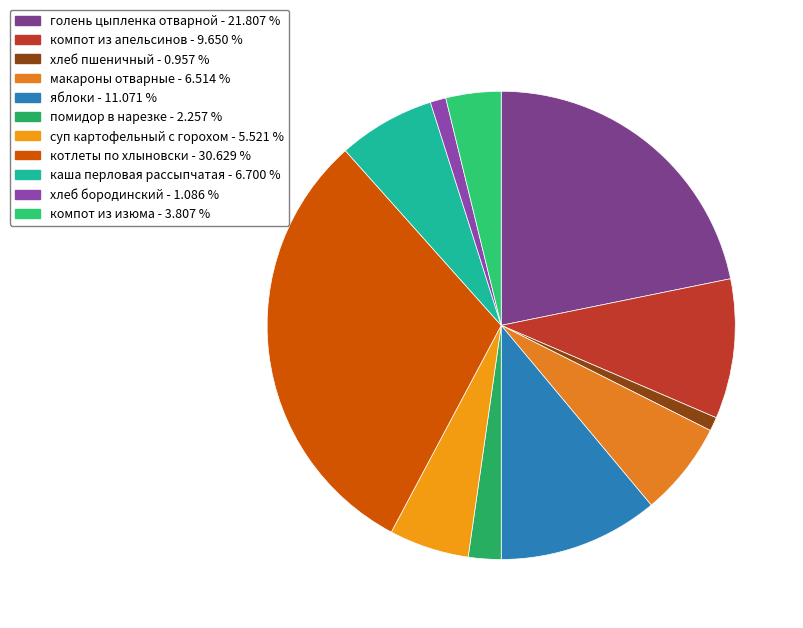

How many segments does this pie chart have?

11